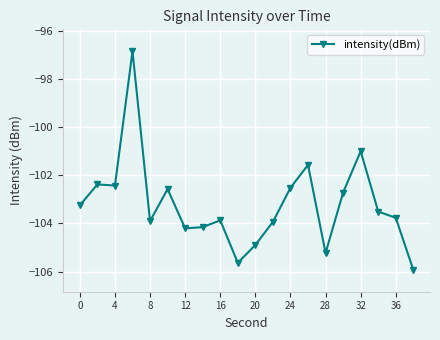

True or false: the data has more than 2 interior local peaks.

True